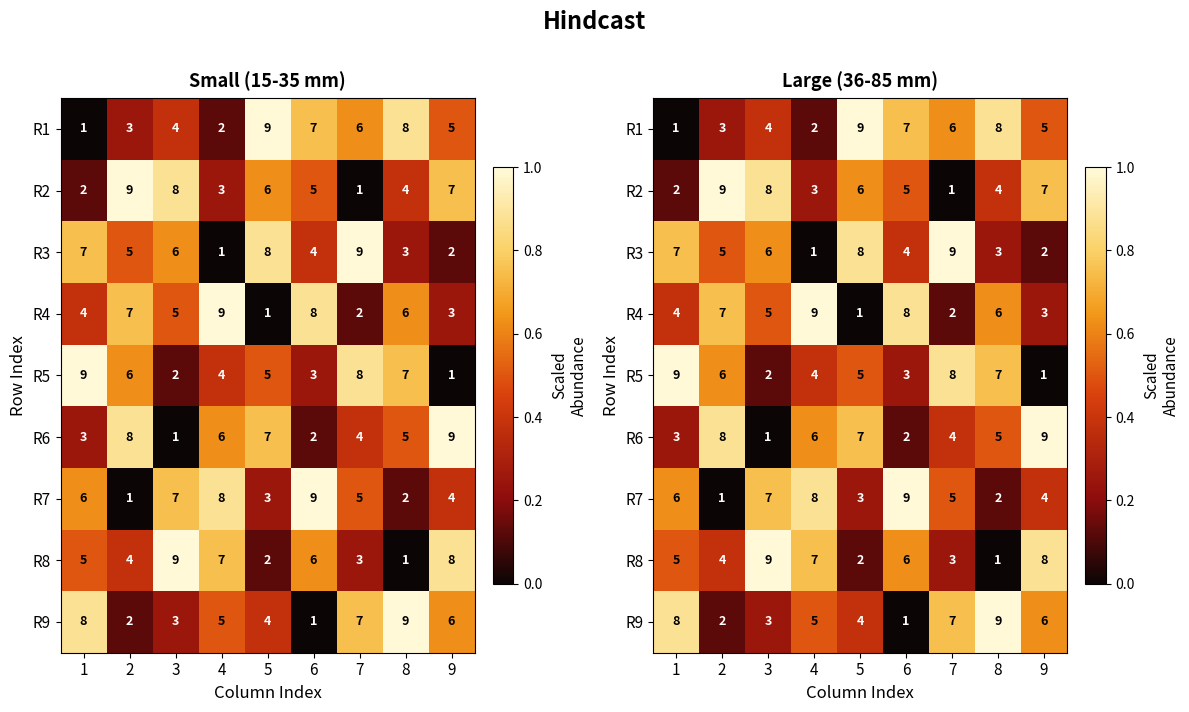

True or false: R7 has a value of 6 at 9.

False